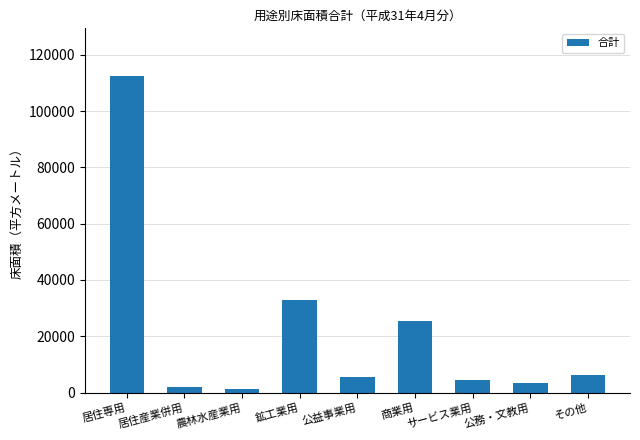

What is the sum of all values?

193797